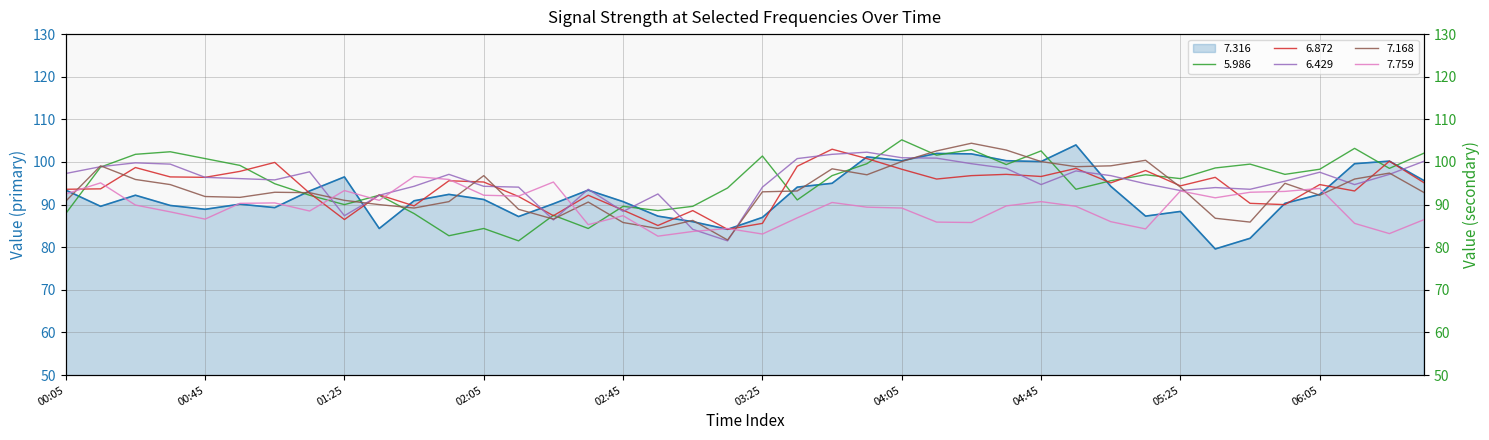

How many lines are shown in the chart?

6